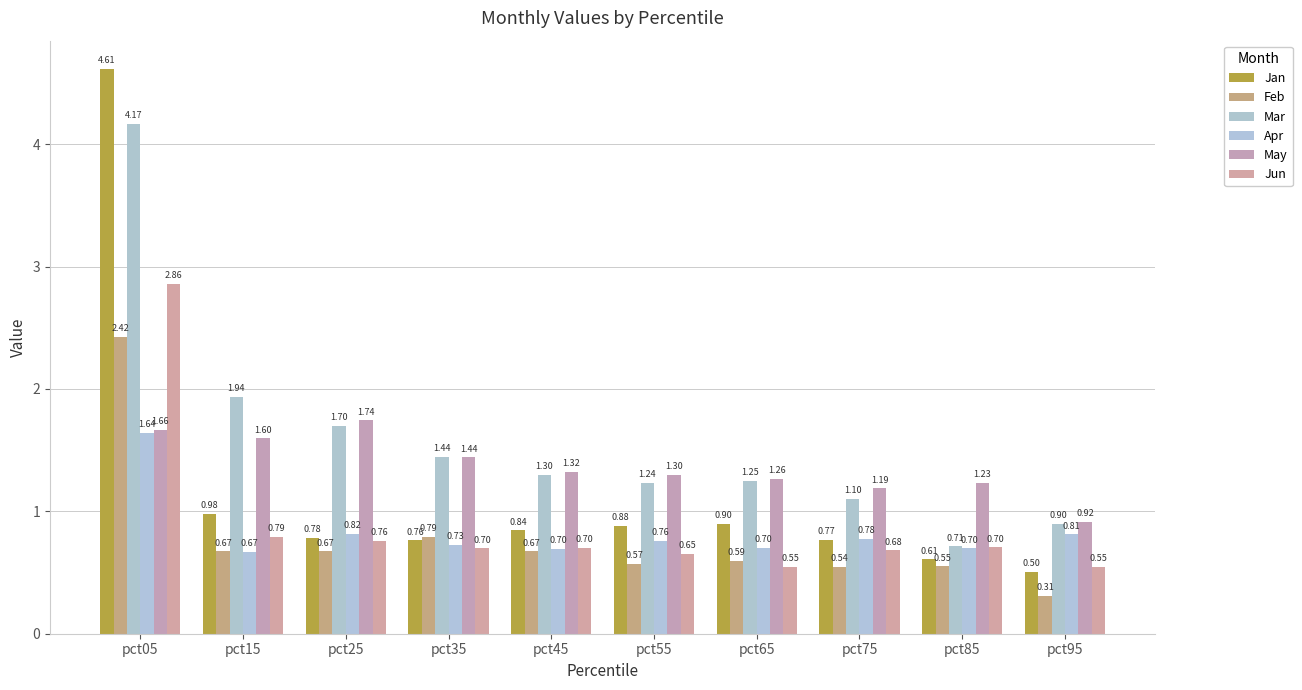

What is the value of the Apr bar at the 8th from the left?

0.8